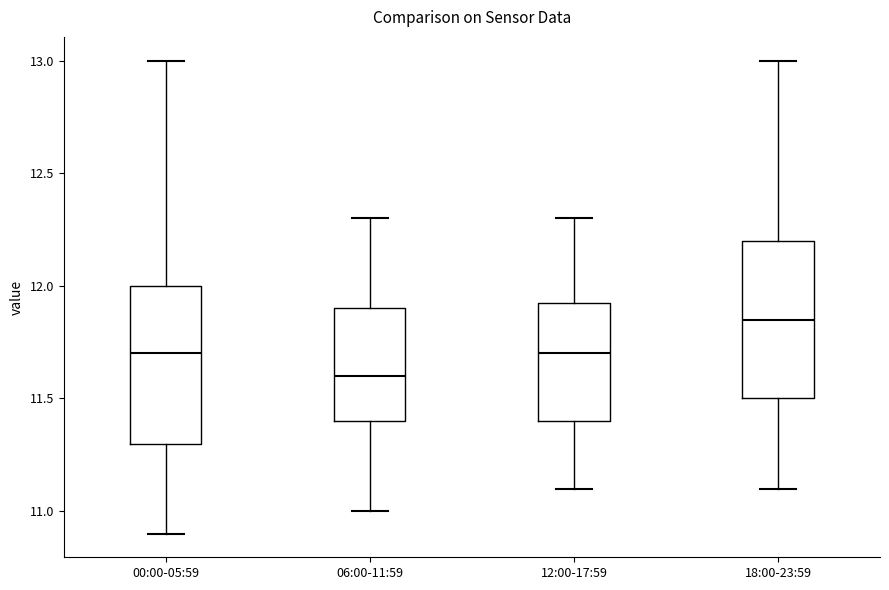

Reading left to right, read every box against the y-axis: the position of its median line, the range the box covers, and the ends of its whiskers. The values are not printed on the chart, so give them approximately, as read against the axis.

00:00-05:59: median 11.70, box 11.30 to 12.00, whiskers 10.90 to 13.00
06:00-11:59: median 11.60, box 11.40 to 11.90, whiskers 11.00 to 12.30
12:00-17:59: median 11.70, box 11.40 to 11.95, whiskers 11.10 to 12.30
18:00-23:59: median 11.85, box 11.50 to 12.20, whiskers 11.10 to 13.00